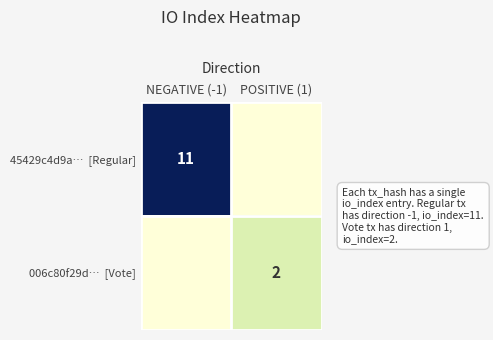

What is the difference between the highest and lowest values at NEGATIVE (-1)?

11